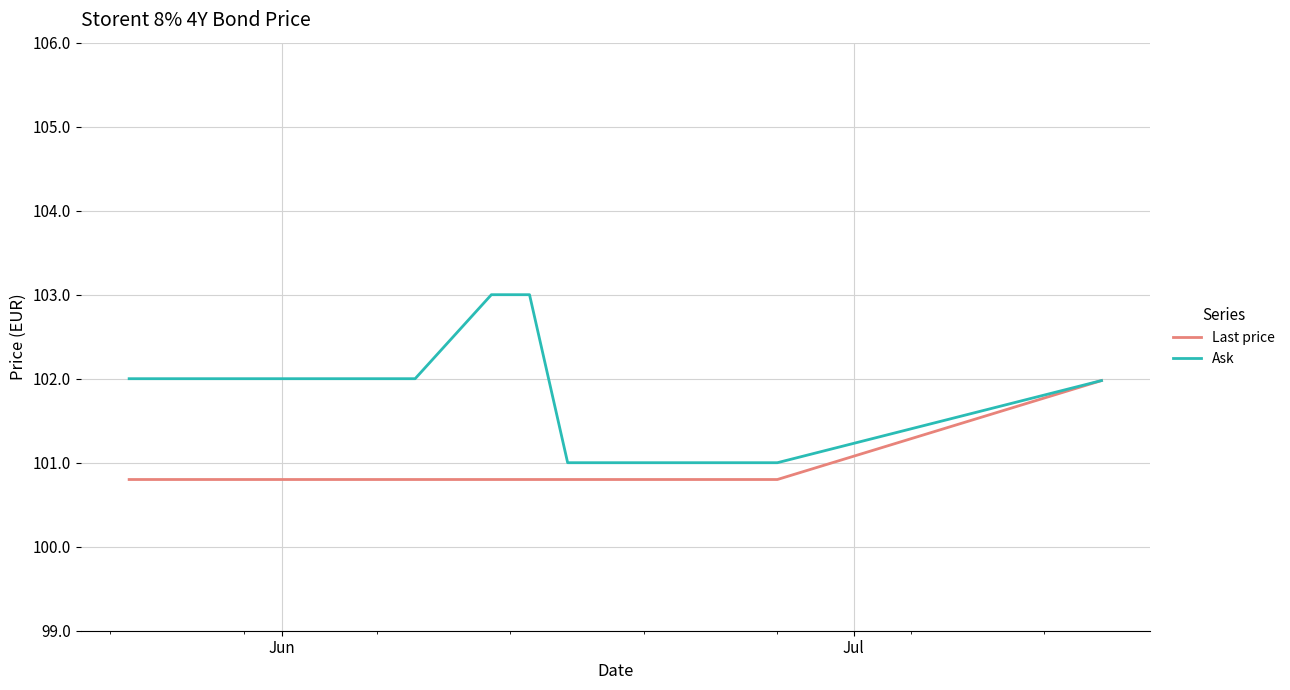

How many Last price values are between 100 and 101?

17